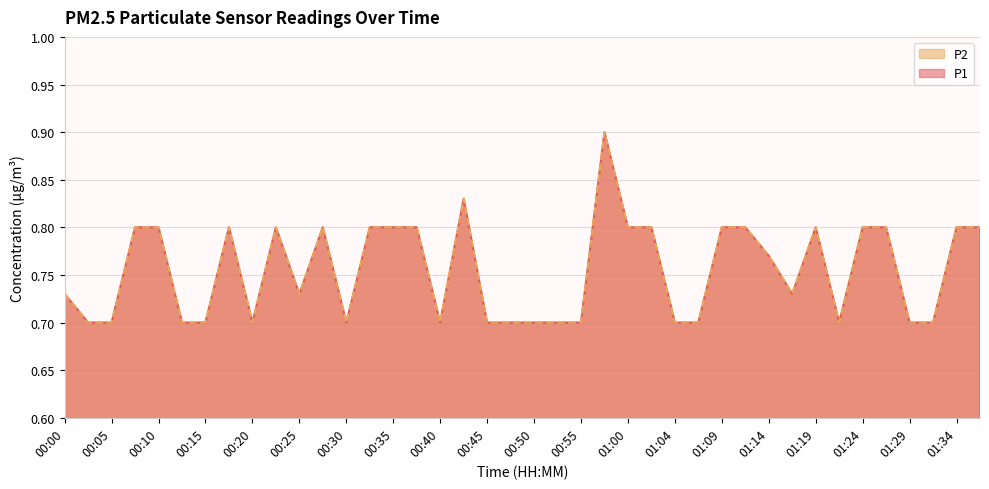

Is the value of P1 at 00:00 greater than the value of P2 at 00:35?

No